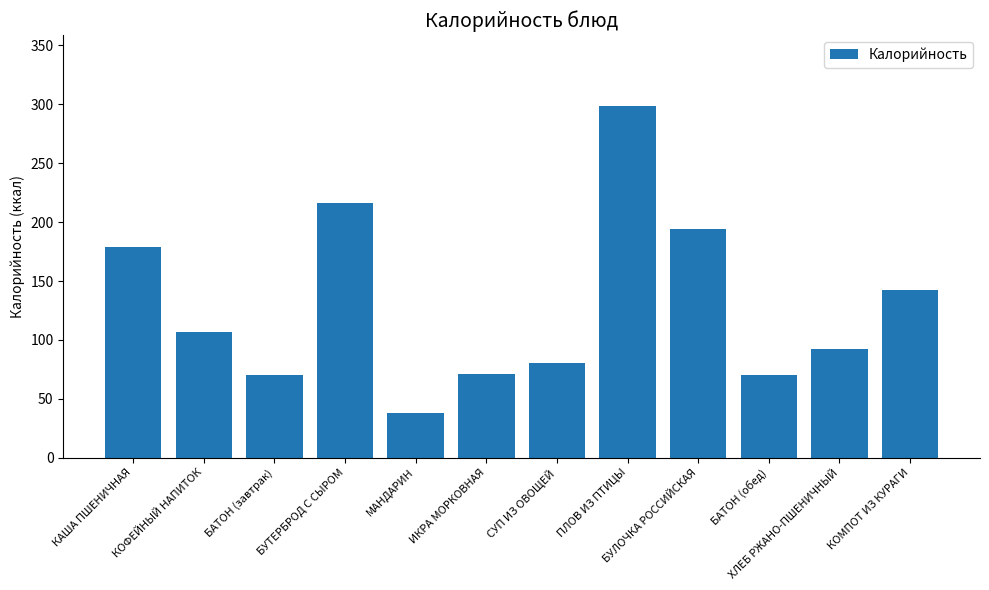

What is the difference between the maximum and minimum values?

261.0